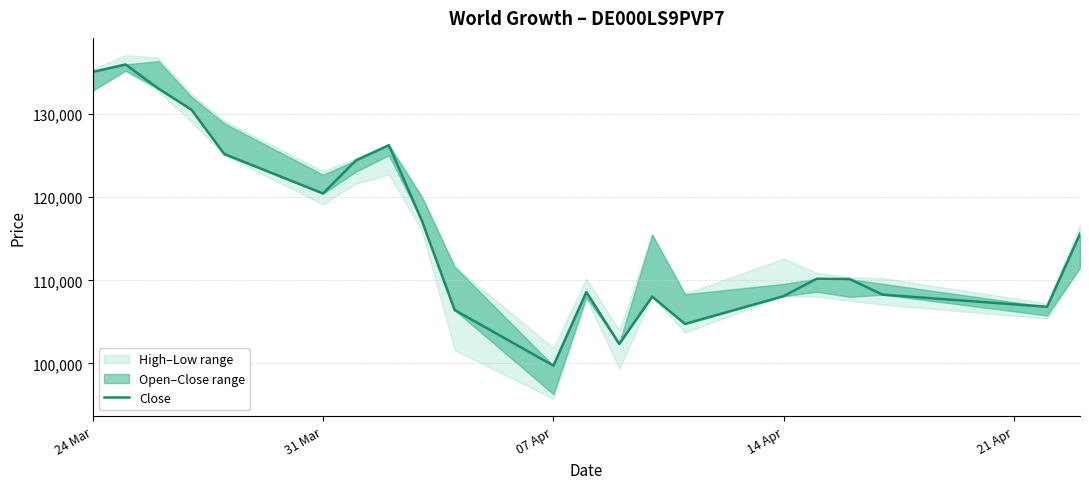

Is this an area chart (filled region under the line)?

No